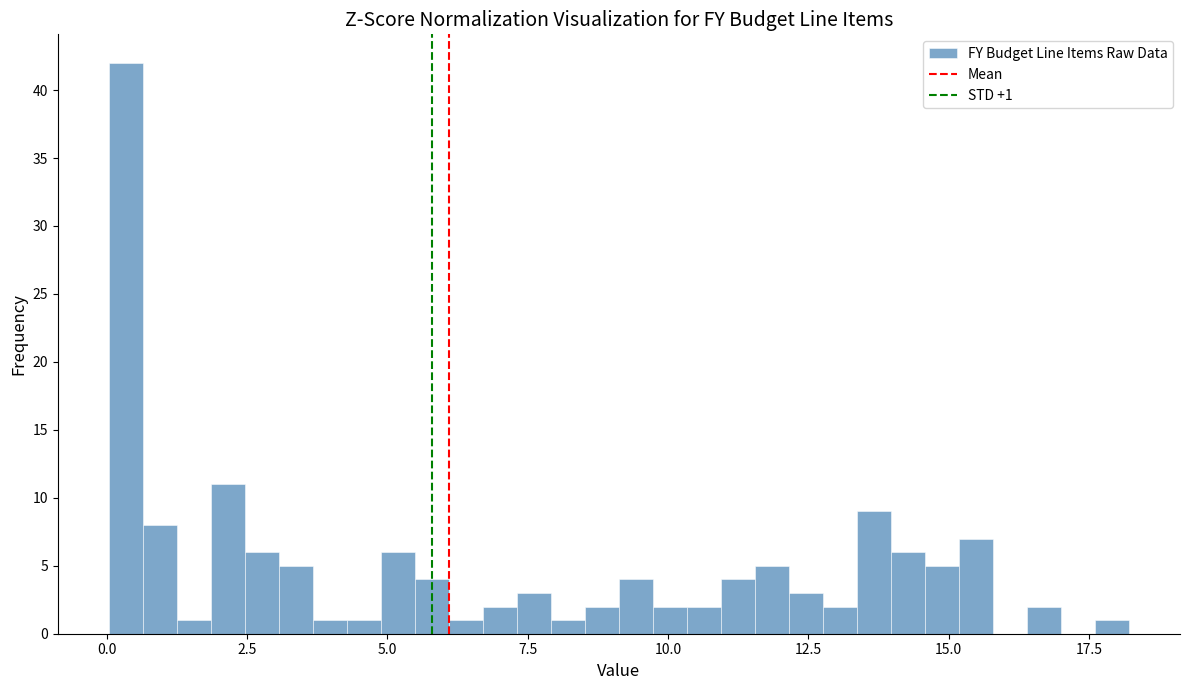

Read against the x-axis, roughly where is the centre of the tallest bar?

0.5